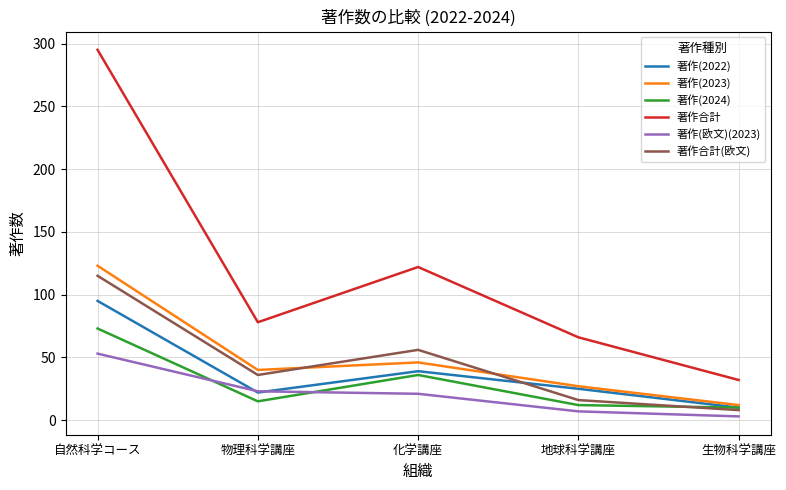

At which label does 著作合計 reach its peak?

自然科学コース